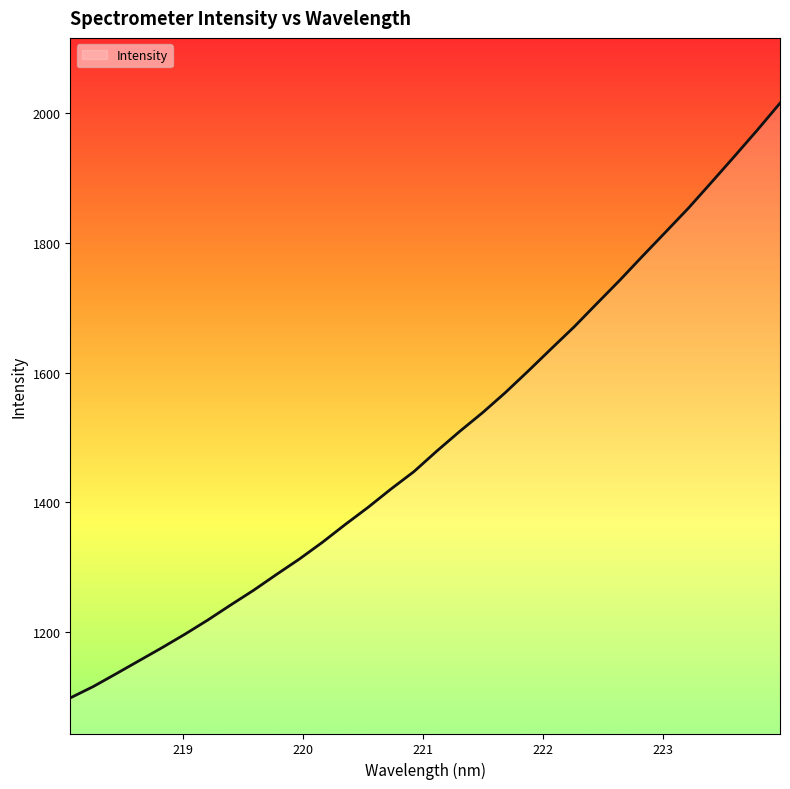

What is the maximum value shown in the chart?

2015.7